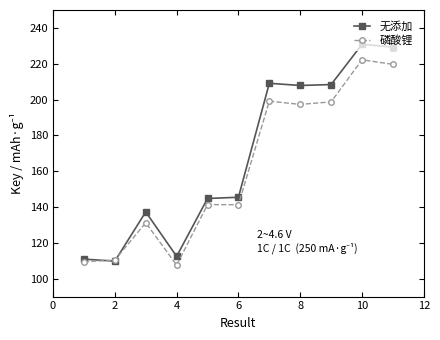

Which series ends up on top after the final intersection of 磷酸锂 and 无添加?

无添加